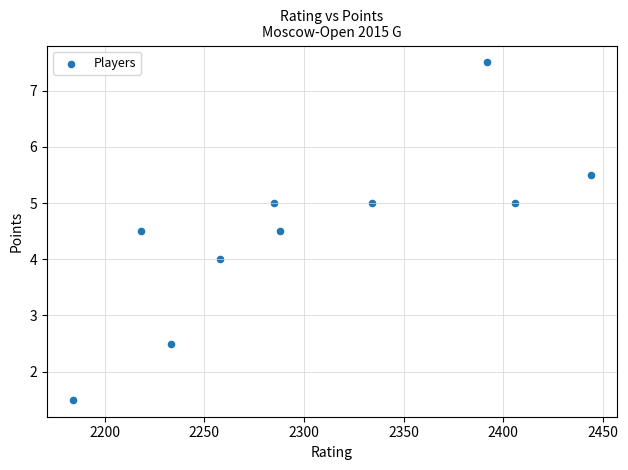

What is the average Y value?

4.5